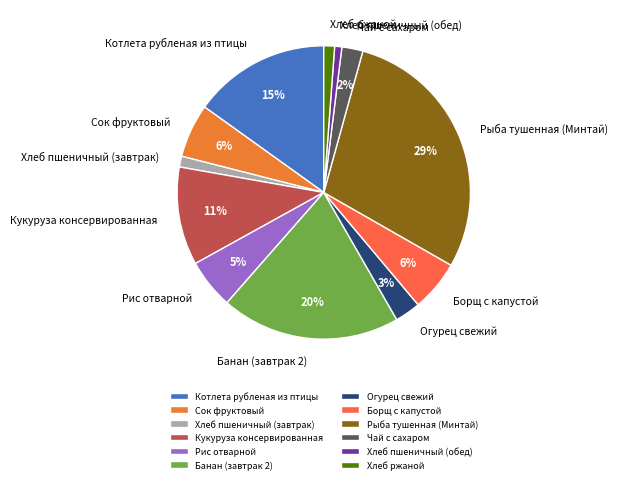

Is the sum of Чай с сахаром and Борщ с капустой greater than half?

No